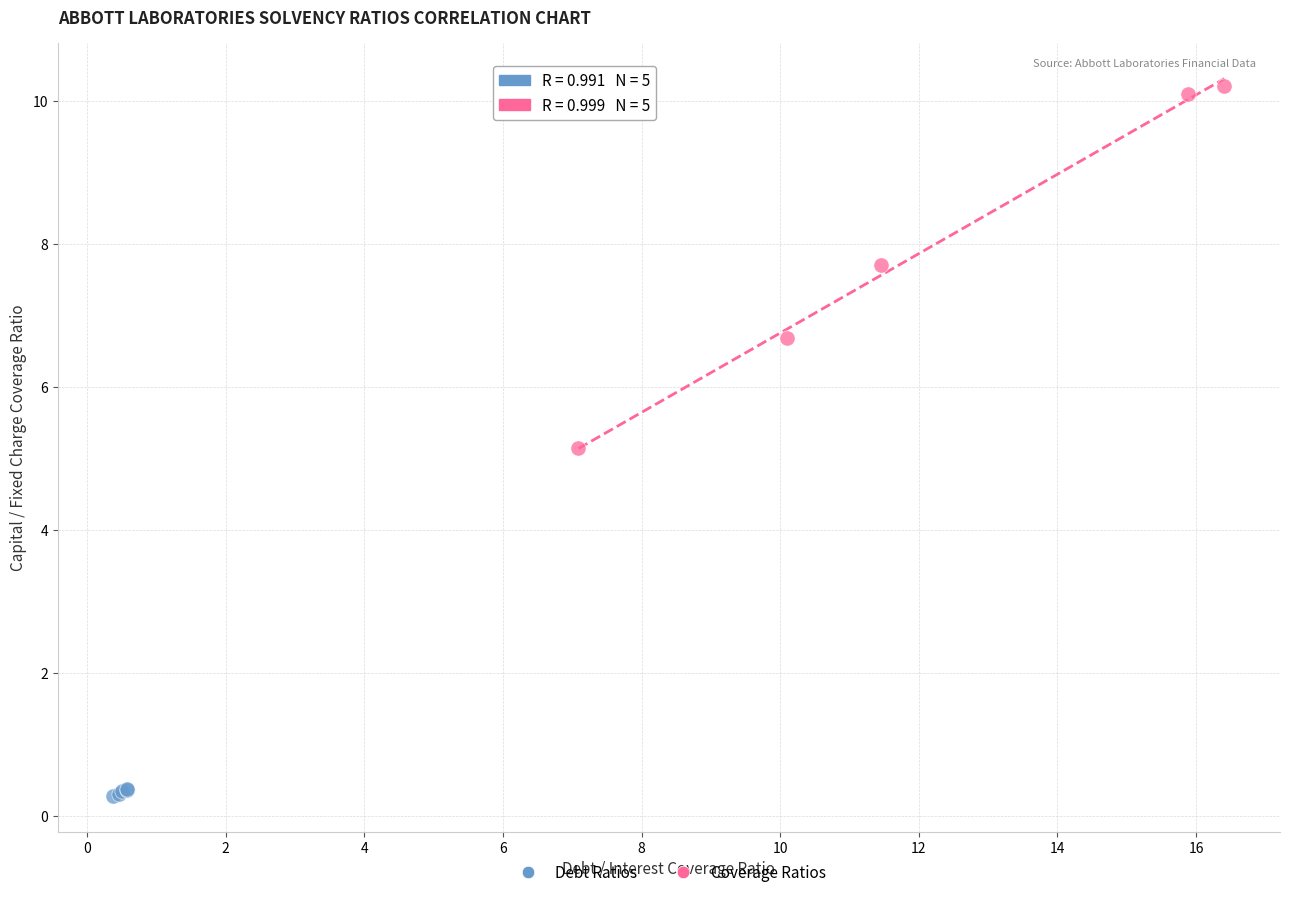

Which series contains the lowest Y value?

Debt Ratios